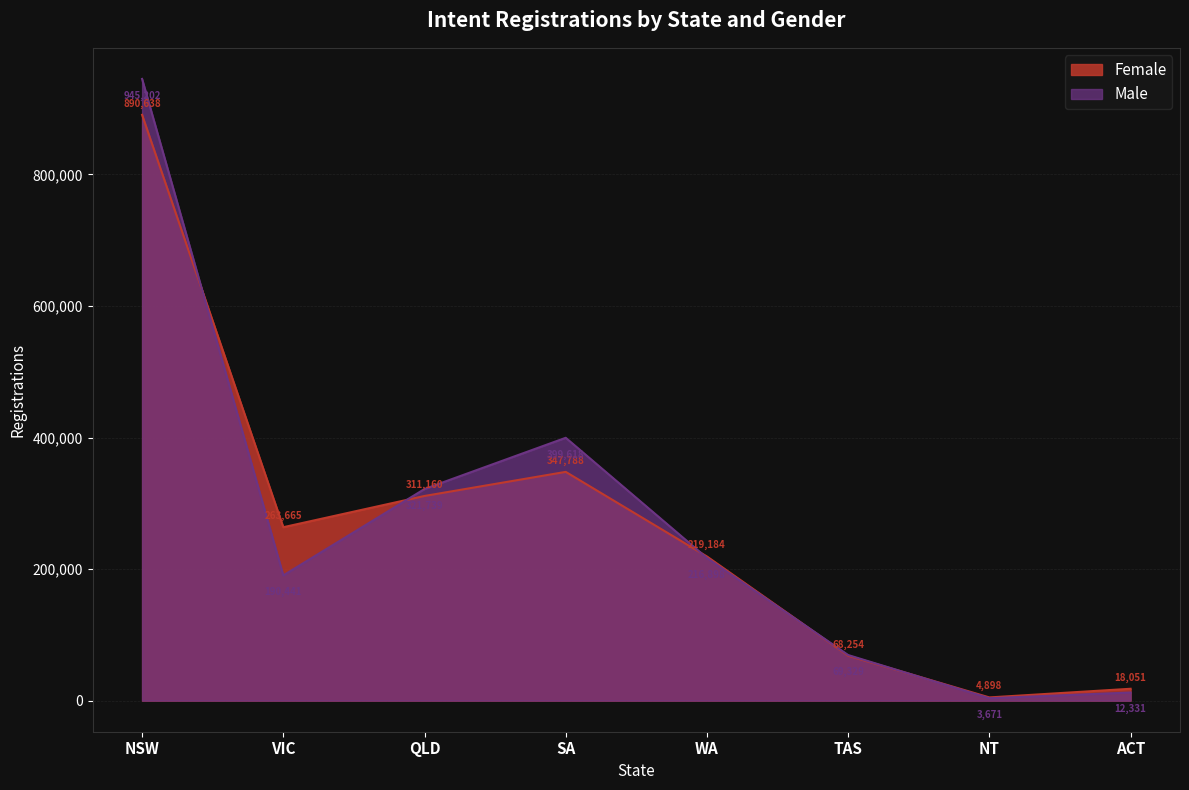

What is the average value of the Male series?

269904